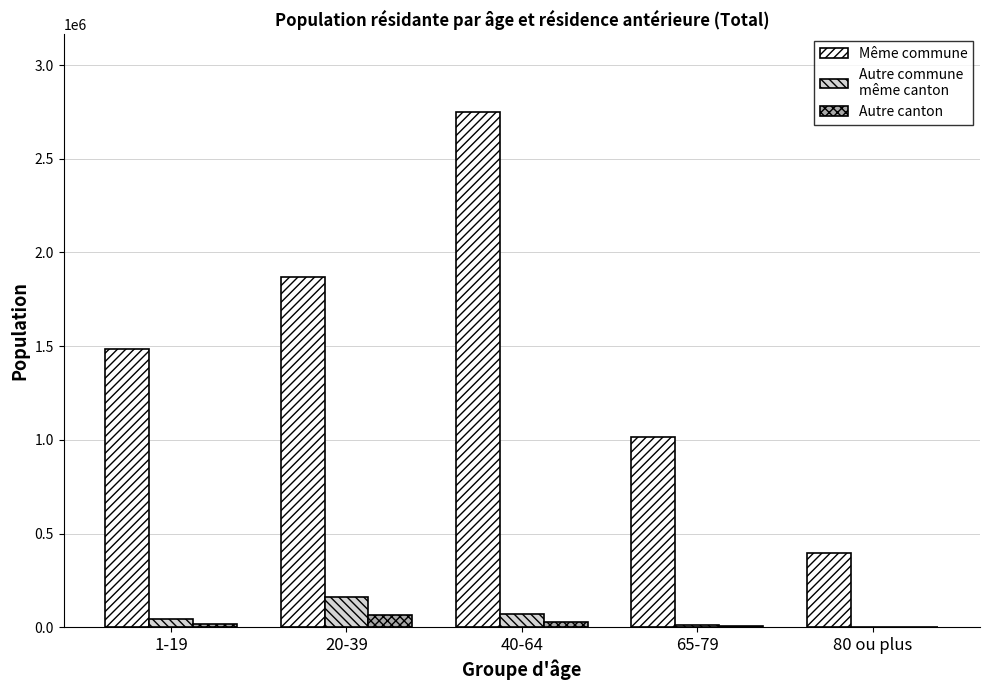

Which label corresponds to the largest value in the chart?

40-64